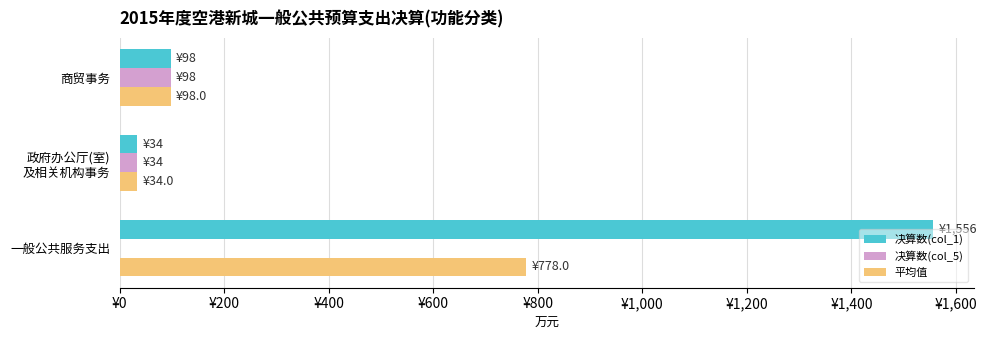

Rank the series by their maximum value, from highest to lowest.

决算数(col_1), 平均值, 决算数(col_5)